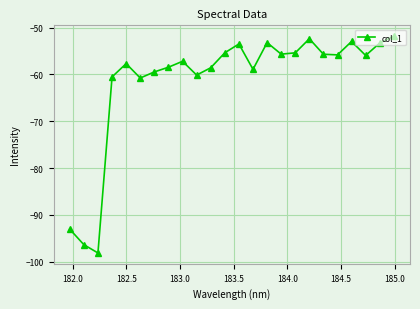

What is the sum of all values?

-1470.0